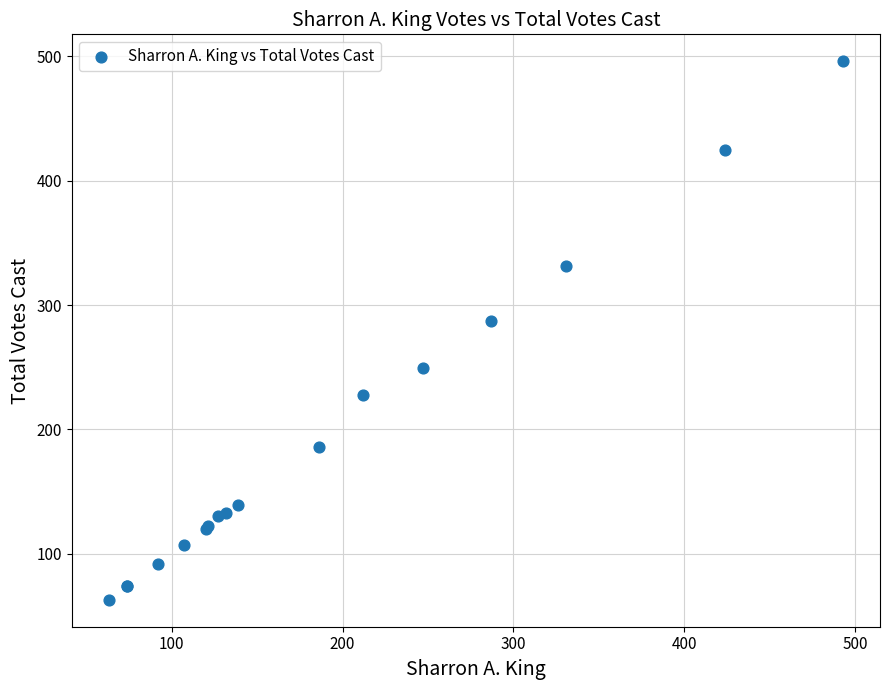

What Y value in the scatter plot is closest to 279?

287